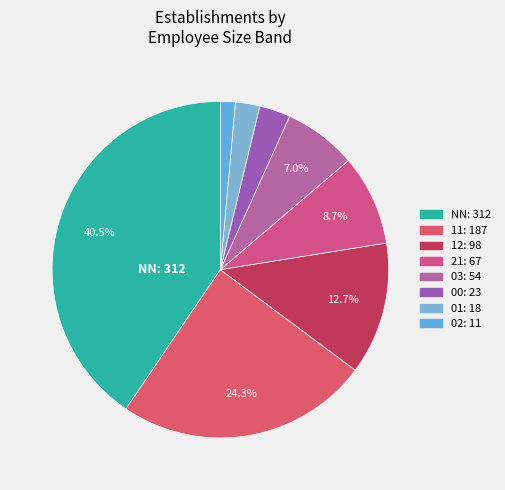

Approximately how many times larger is the value at 03 compared to 01?

3.0